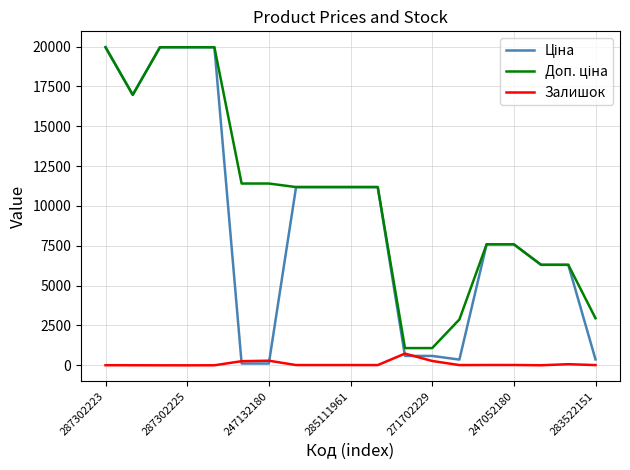

What is the maximum value for Залишок?

736.0